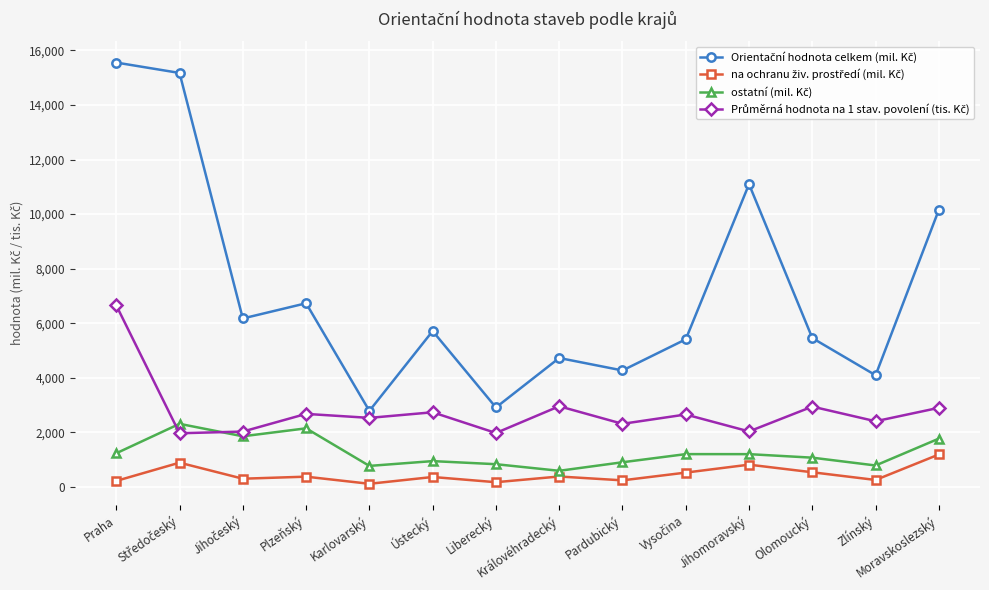

What is the difference between the highest and lowest values at Zlínský?

3837